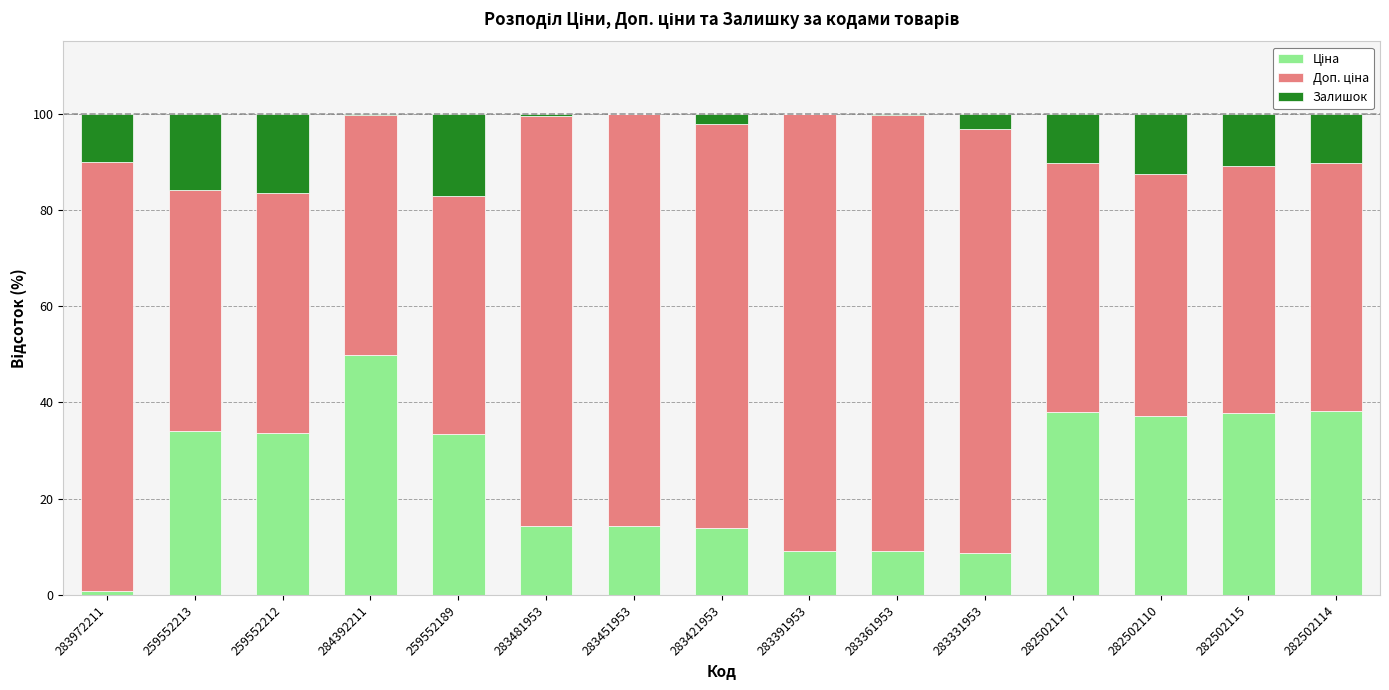

At which label is Ціна closest to 25?

259552189